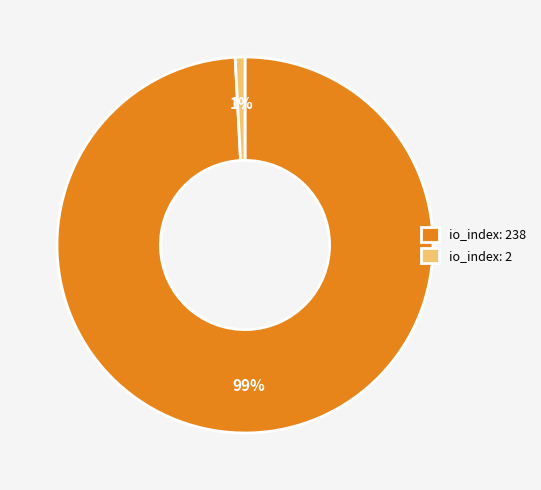

To the nearest percent, what percentage of the pie is io_index: 2?

1%